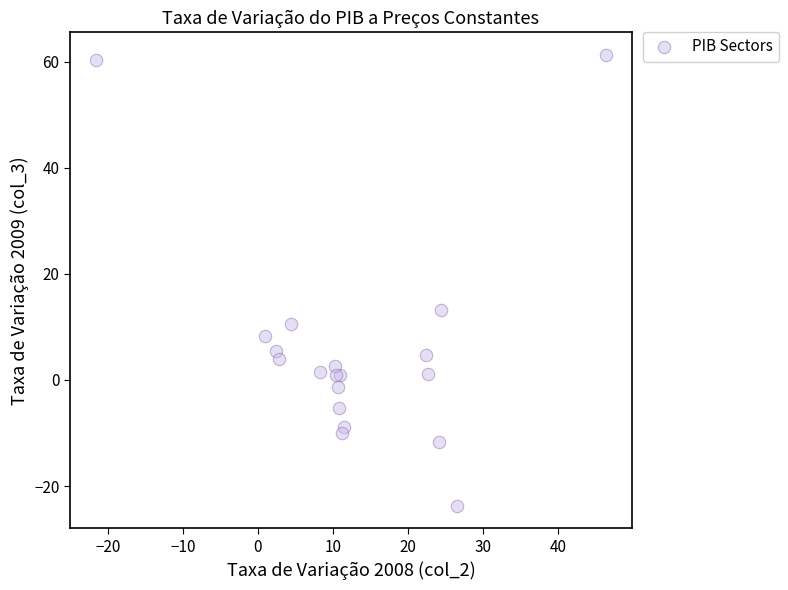

What Y value in the scatter plot is closest to 18?

13.2